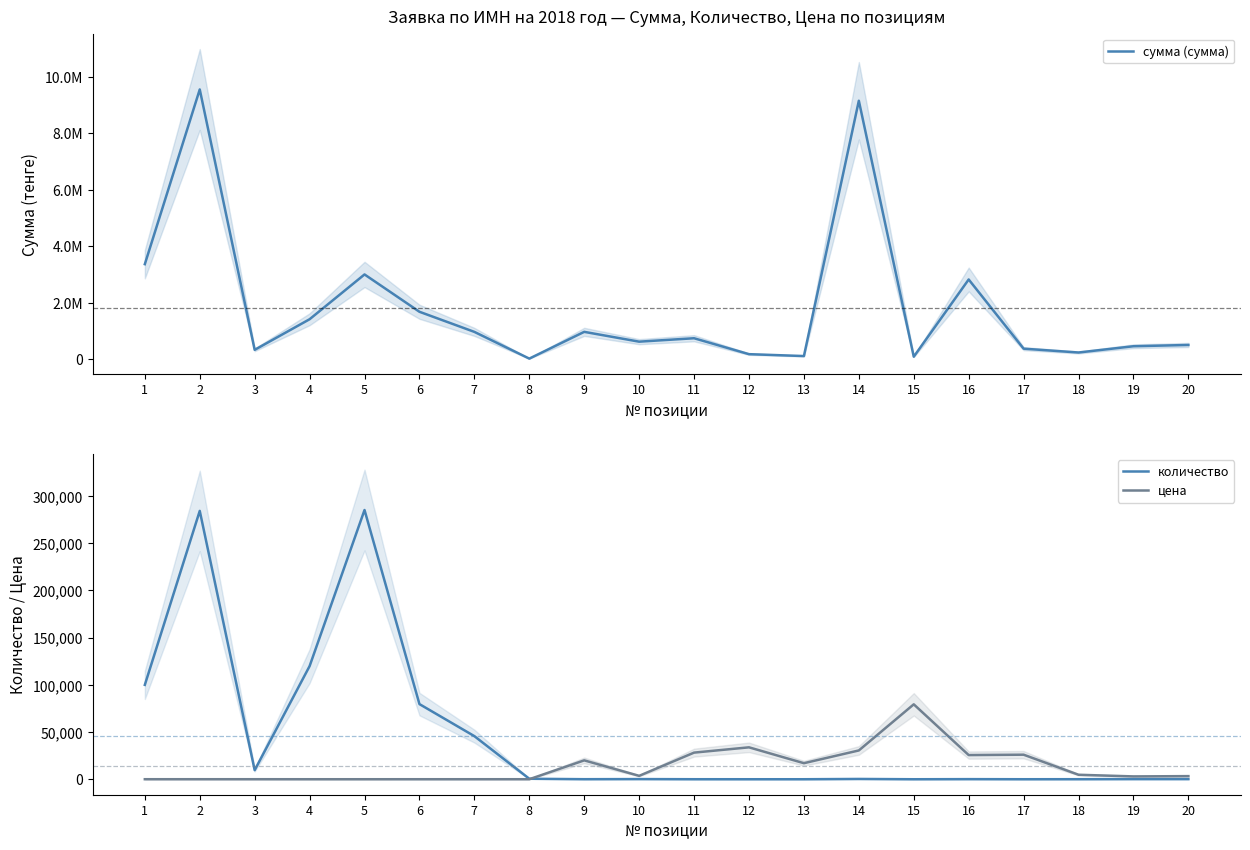

What is the difference between the highest and lowest values at 14?

9149700.0